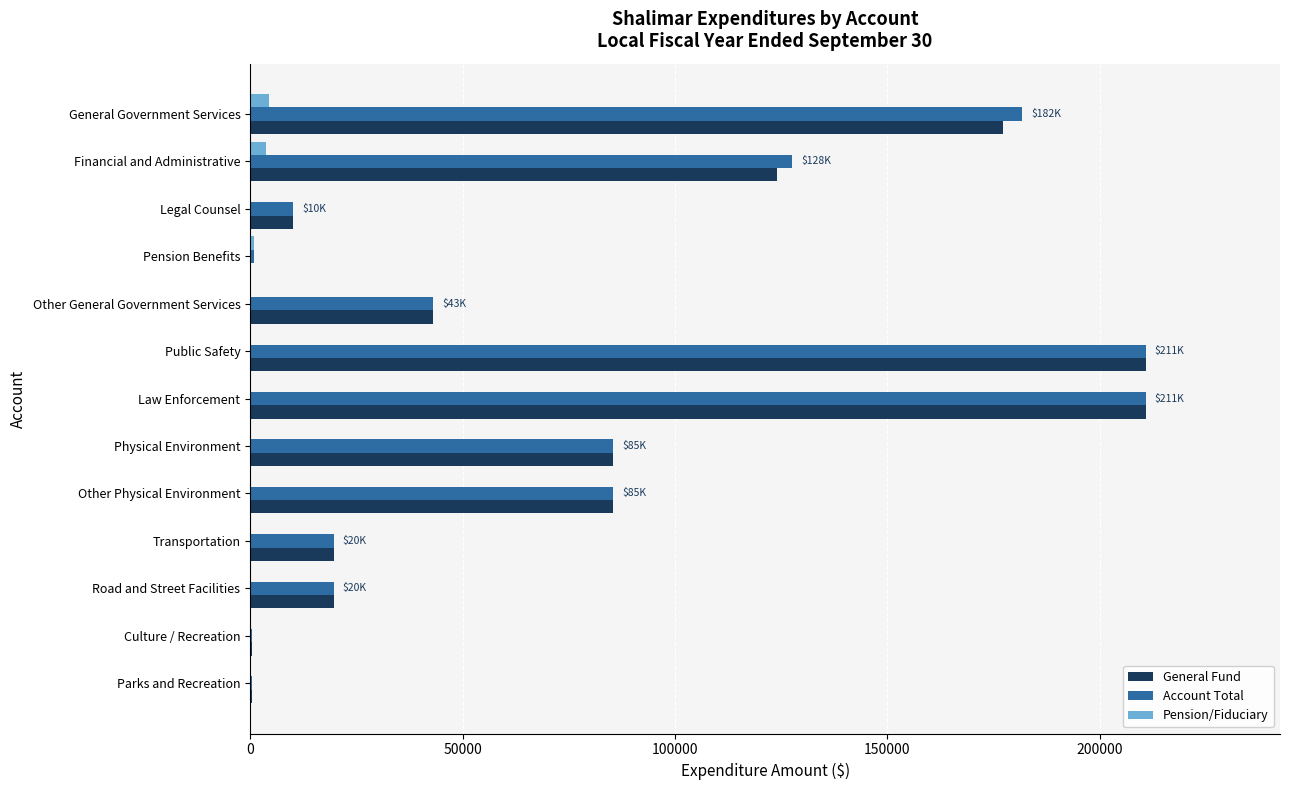

What is the average value of the Account Total series?

76656